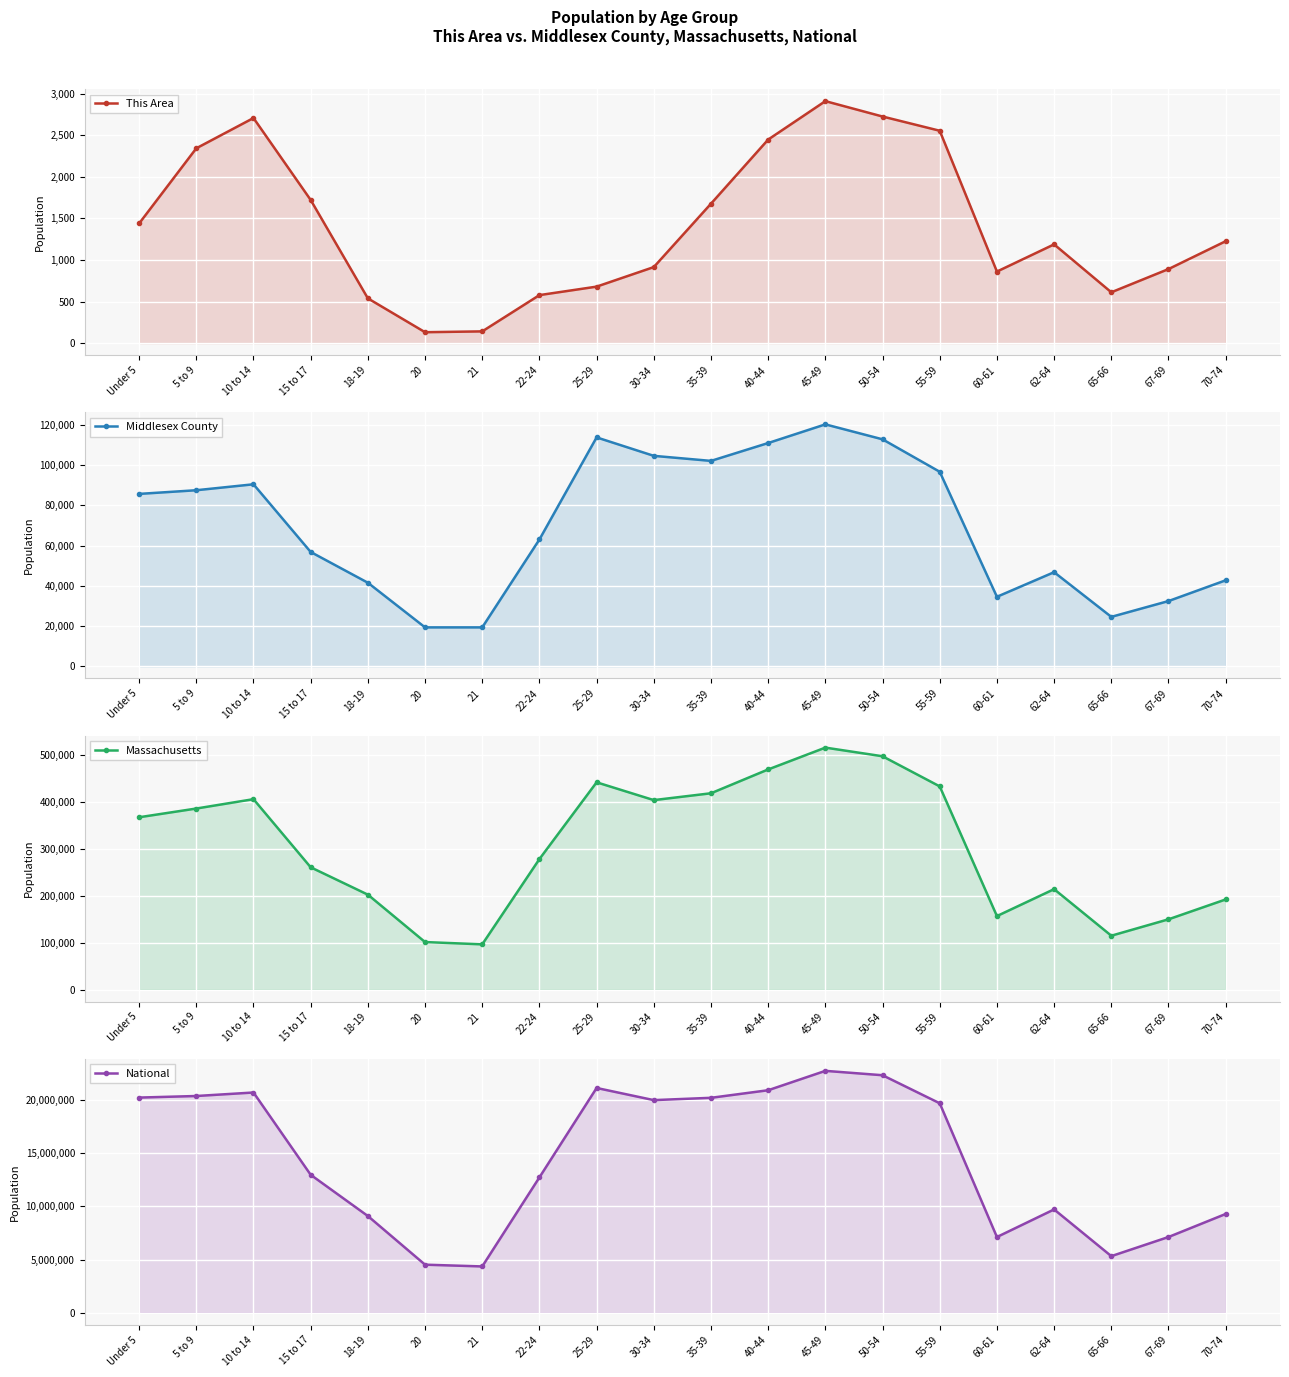

True or false: National and Middlesex County intersect in this chart.

False